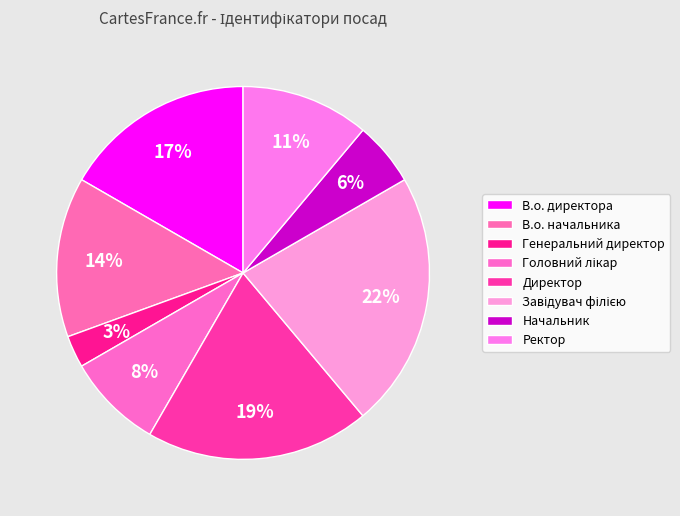

What portion of the pie excludes В.о. начальника?

86.1%